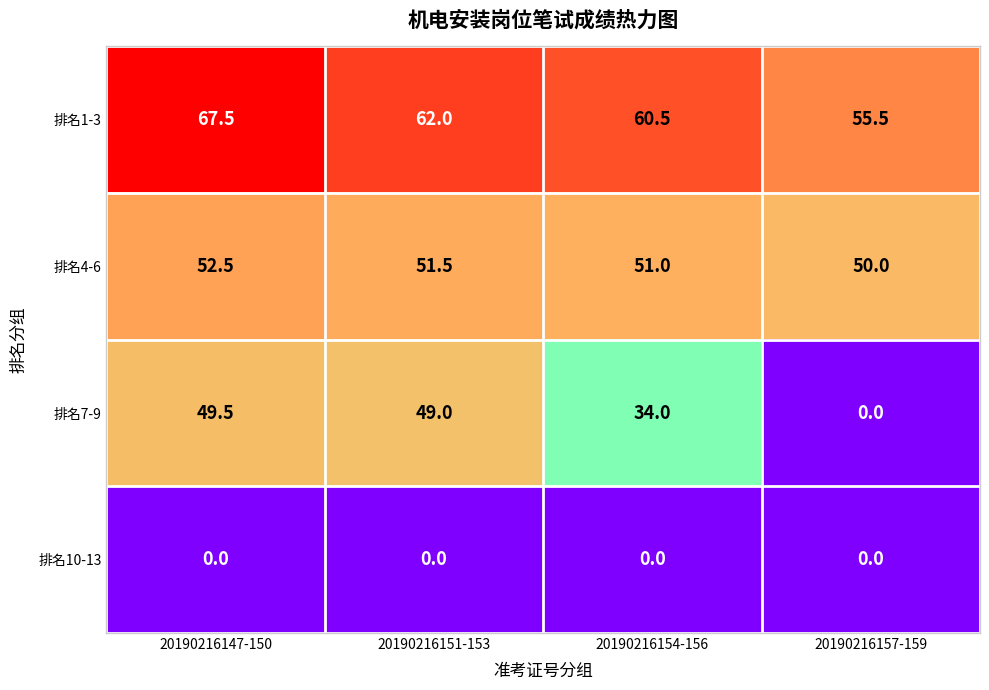

True or false: 排名7-9 has a value of 34.0 at 20190216154-156.

True